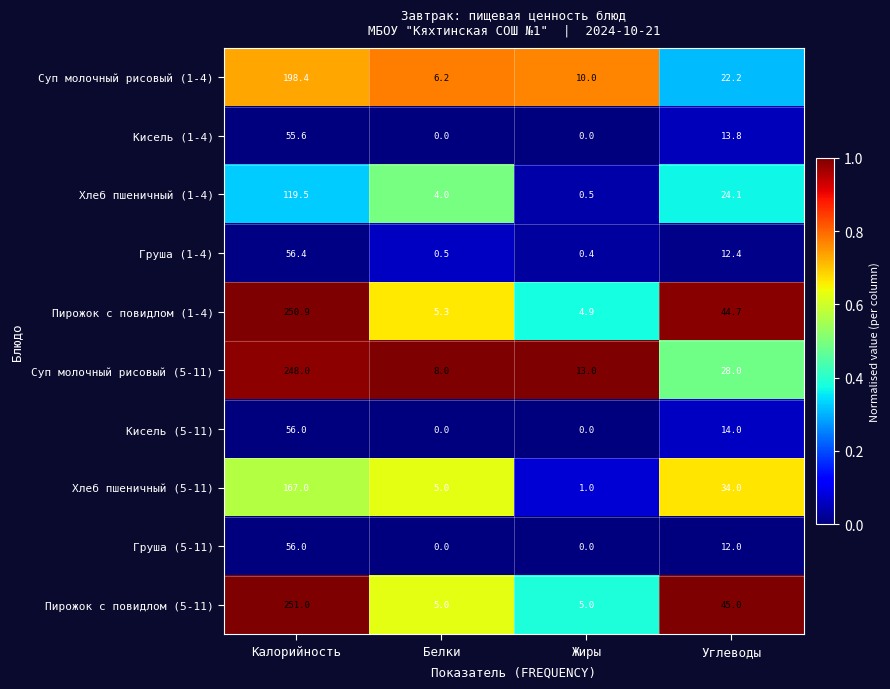

The Суп молочный рисовый (1-4) series shows 37.3 at Углеводы. True or false?

False